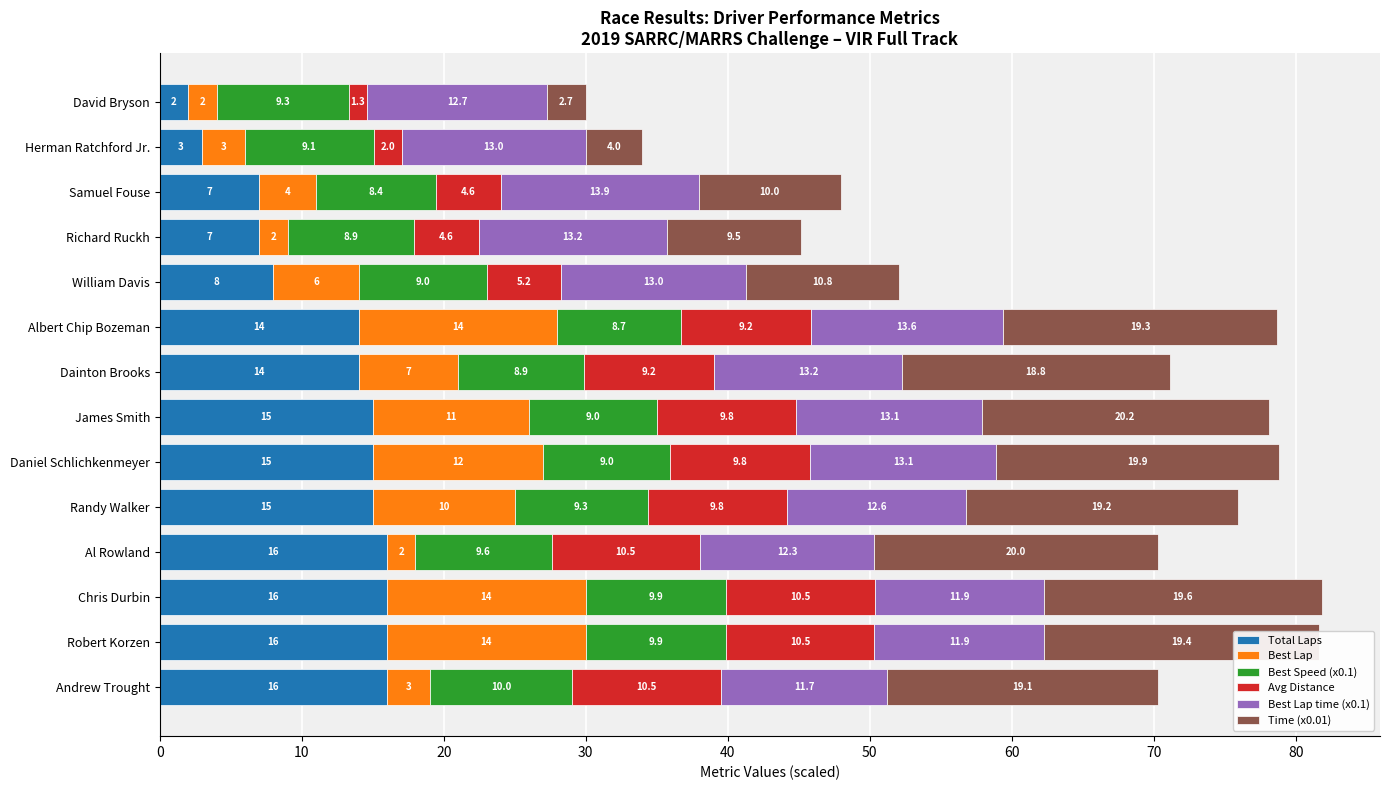

True or false: Total Laps has a value of 15.0 at James Smith.

True